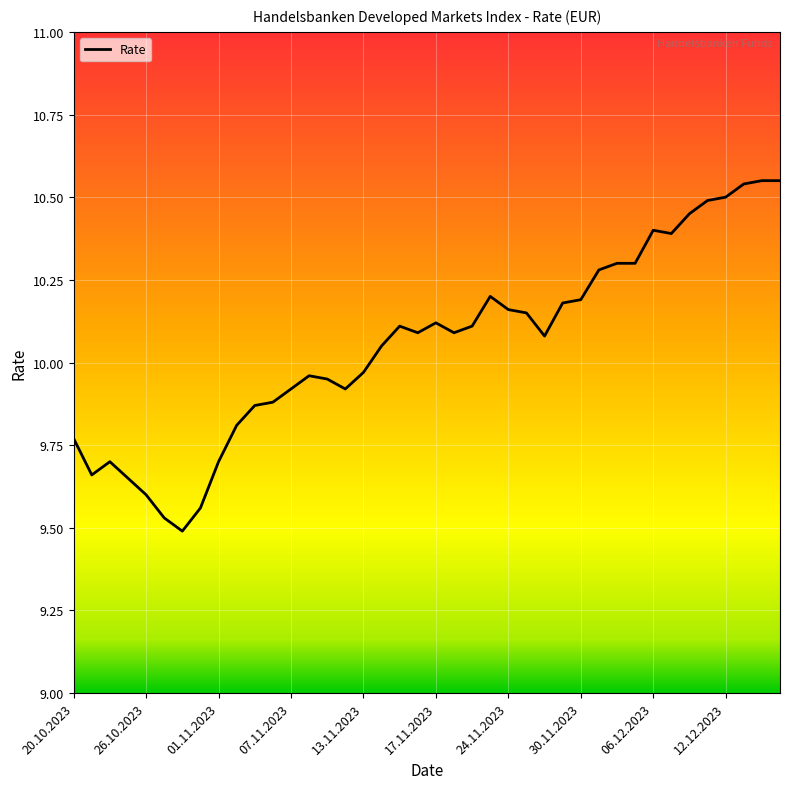

What is the difference between the maximum and minimum values?

1.1